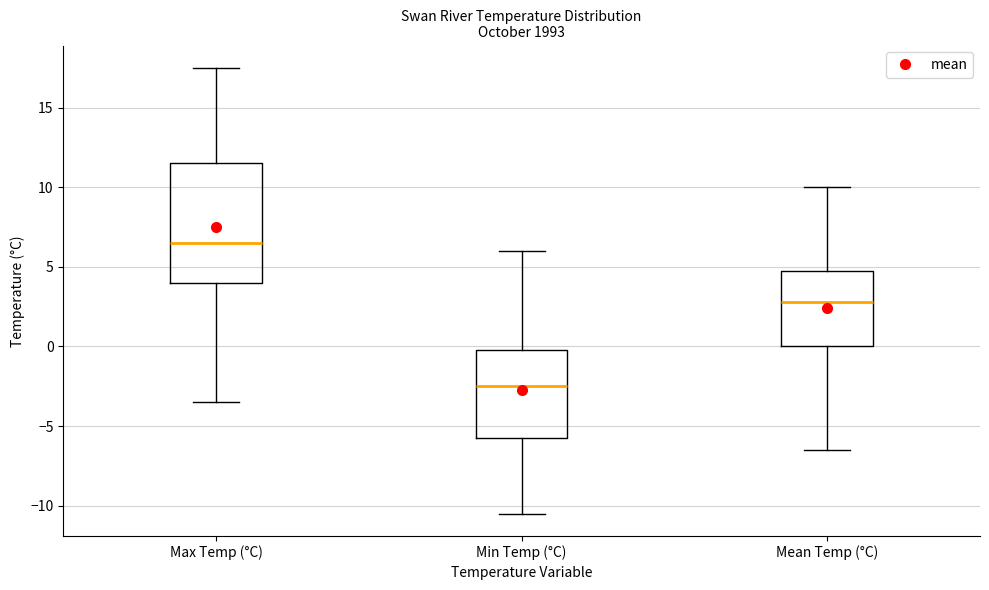

Reading left to right, read every box against the y-axis: the position of its median line, the range the box covers, and the ends of its whiskers. The values are not printed on the chart, so give them approximately, as read against the axis.

Max Temp (°C): median 6.5, box 4.0 to 11.5, whiskers -3.5 to 17.5
Min Temp (°C): median -2.5, box -5.5 to 0.0, whiskers -10.5 to 6.0
Mean Temp (°C): median 3.0, box 0.0 to 5.0, whiskers -6.5 to 10.0